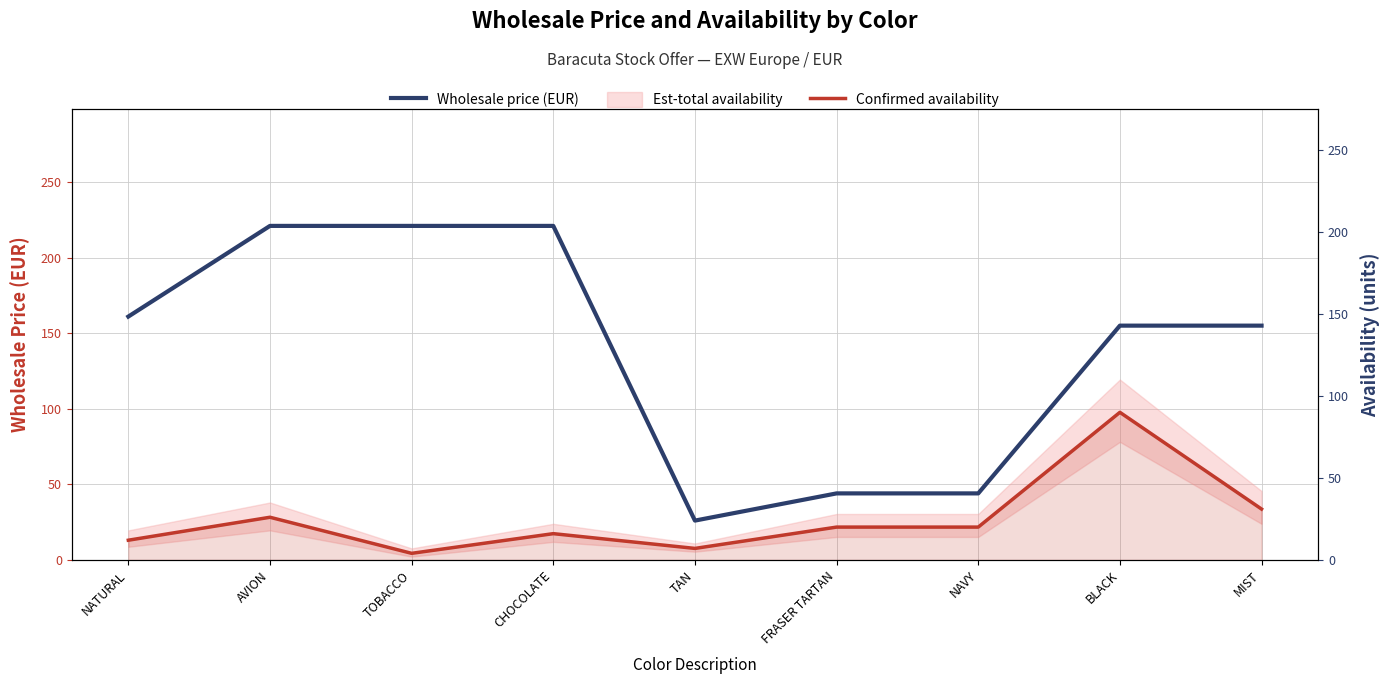

True or false: Wholesale price (EUR) has a value of 161 at NATURAL.

True